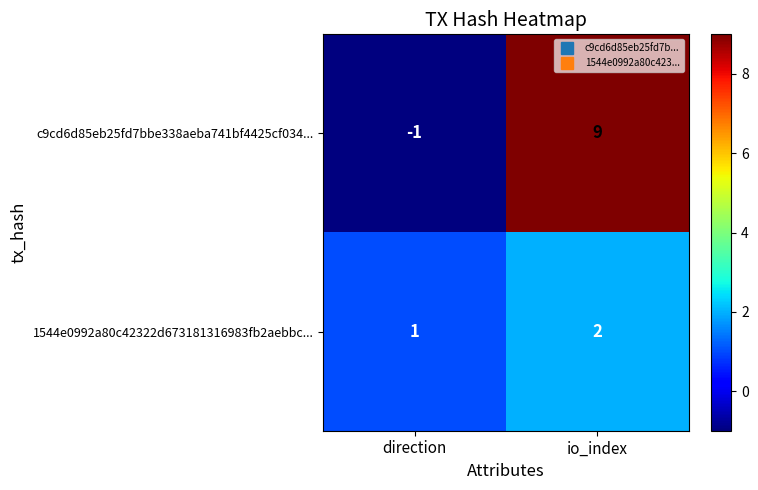

What is the sum of the 1544e0992a80c42322d673181316983fb2aebbc... values at io_index and direction?

3